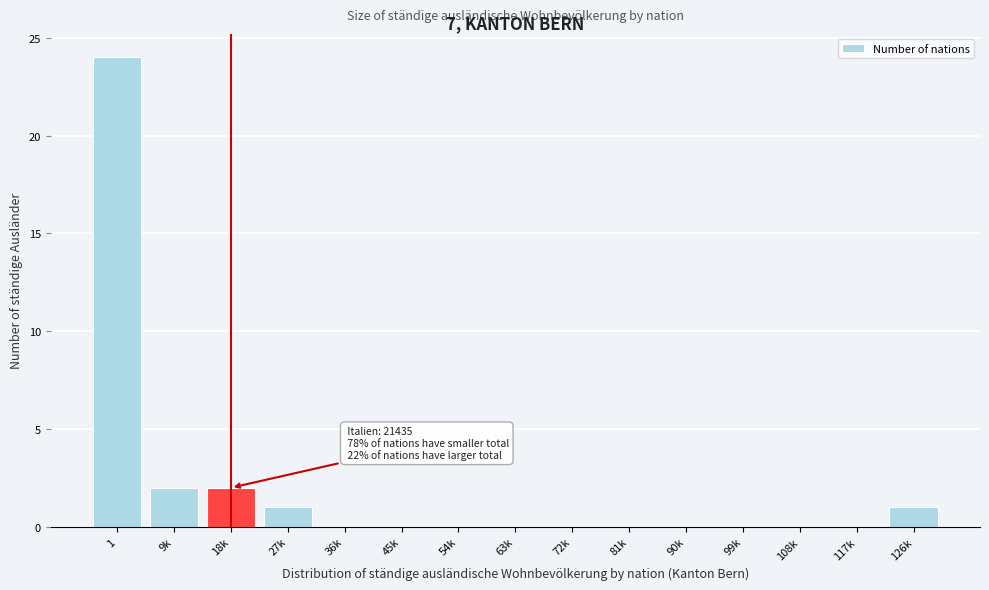

Reading left to right, extract all data points from this chart.

1=24	9k=2	18k=2	27k=1	36k=0	45k=0	54k=0	63k=0	72k=0	81k=0	90k=0	99k=0	108k=0	117k=0	126k=1